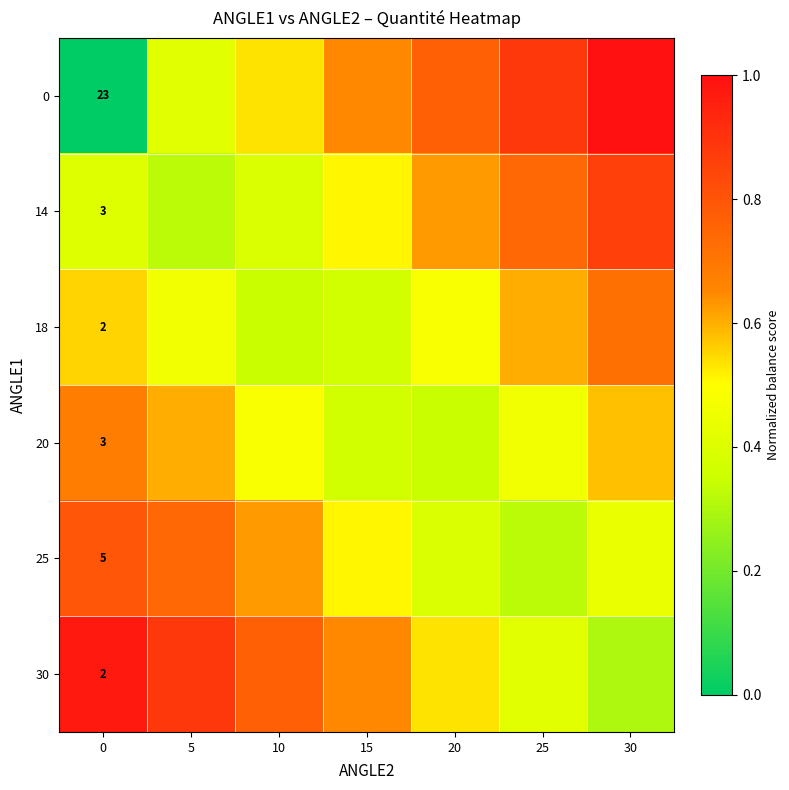

What is the difference between the second highest and minimum values in the 14 series?

0.4